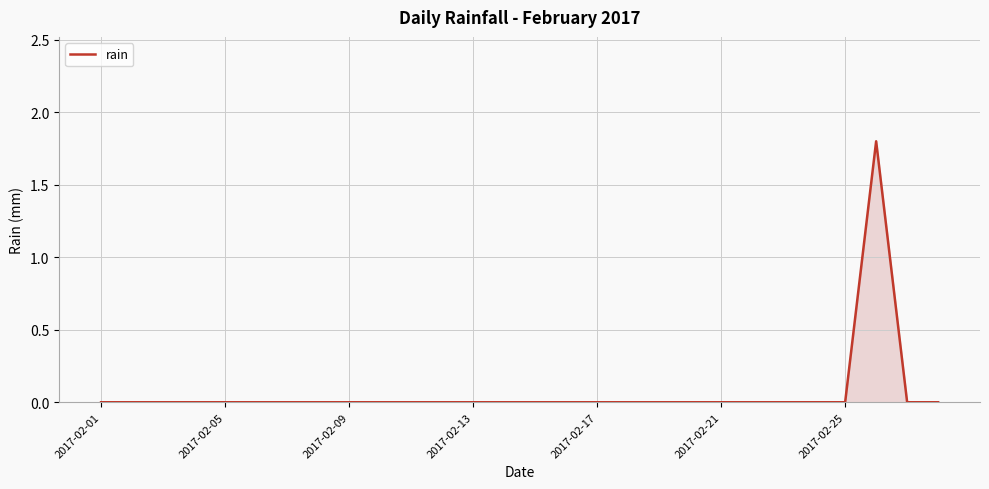

What is the greatest value displayed?

1.8